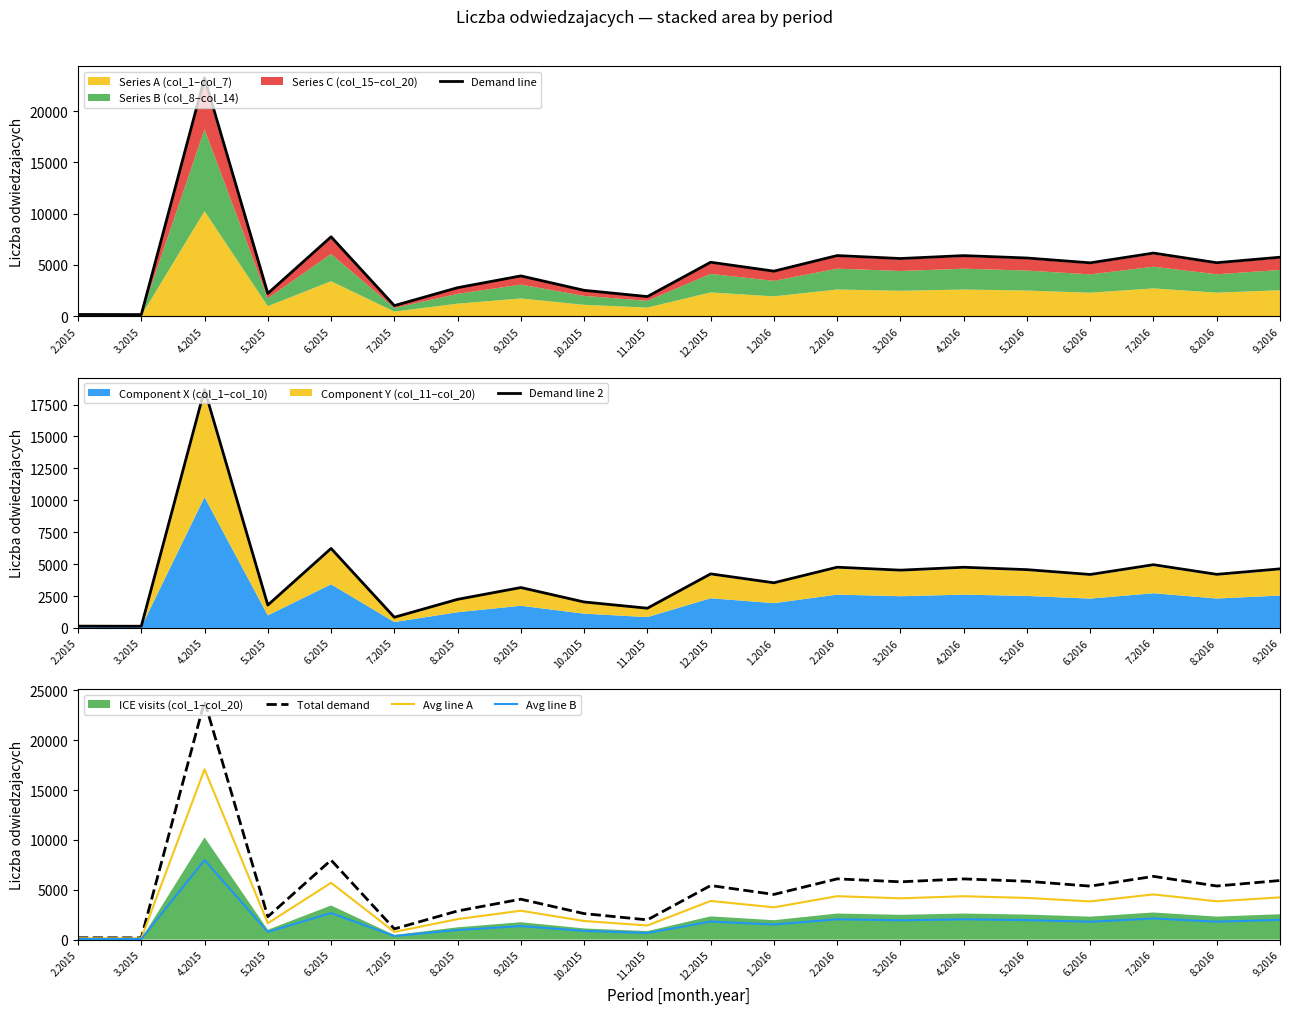

What is the label of the 18th point from the left?

7.2016